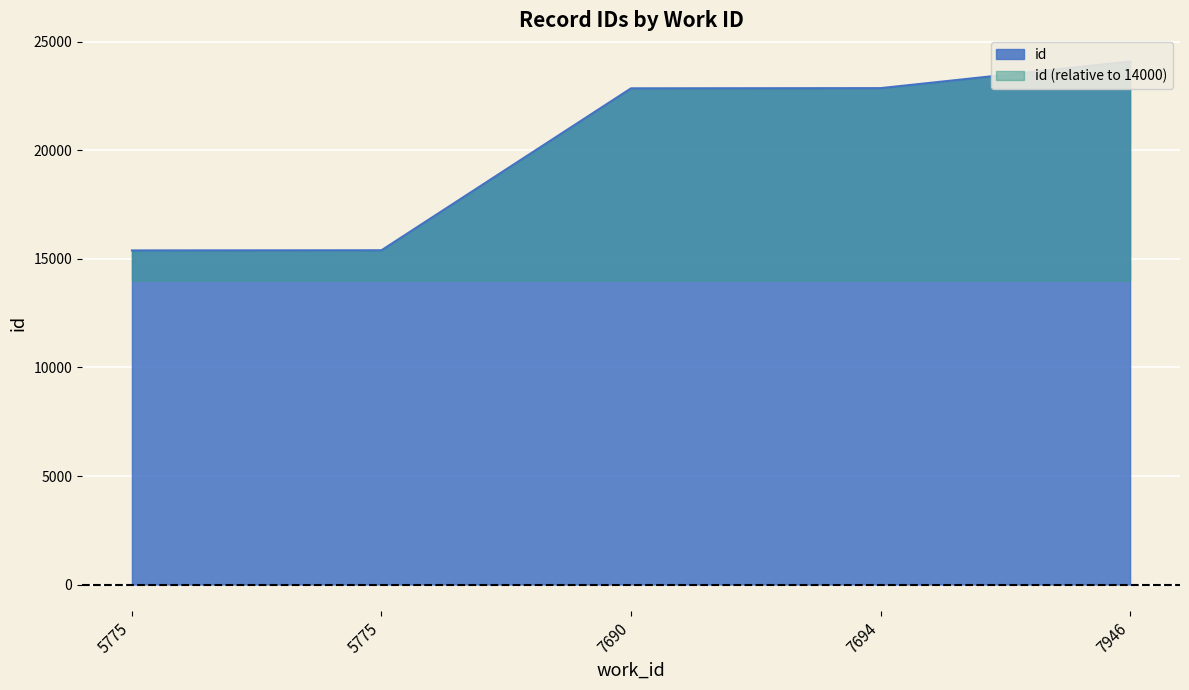

What is the greatest value displayed?

24101